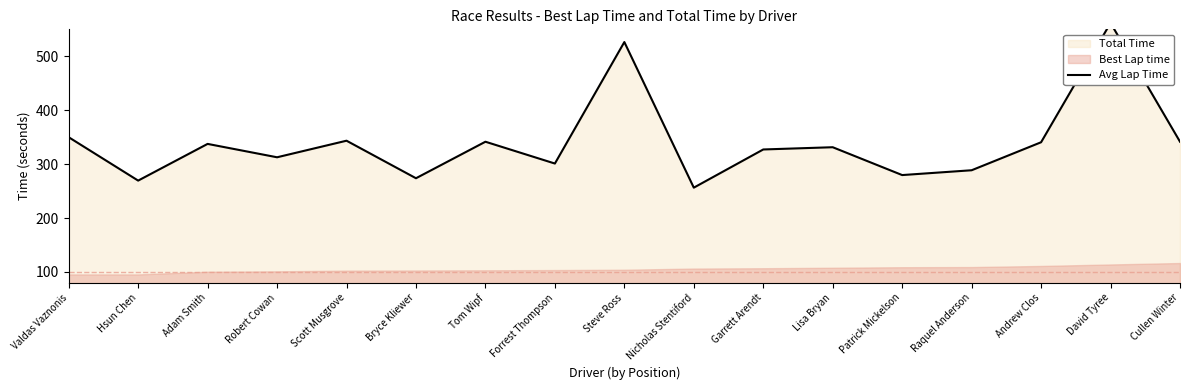

What position from the right is Scott Musgrove?

13